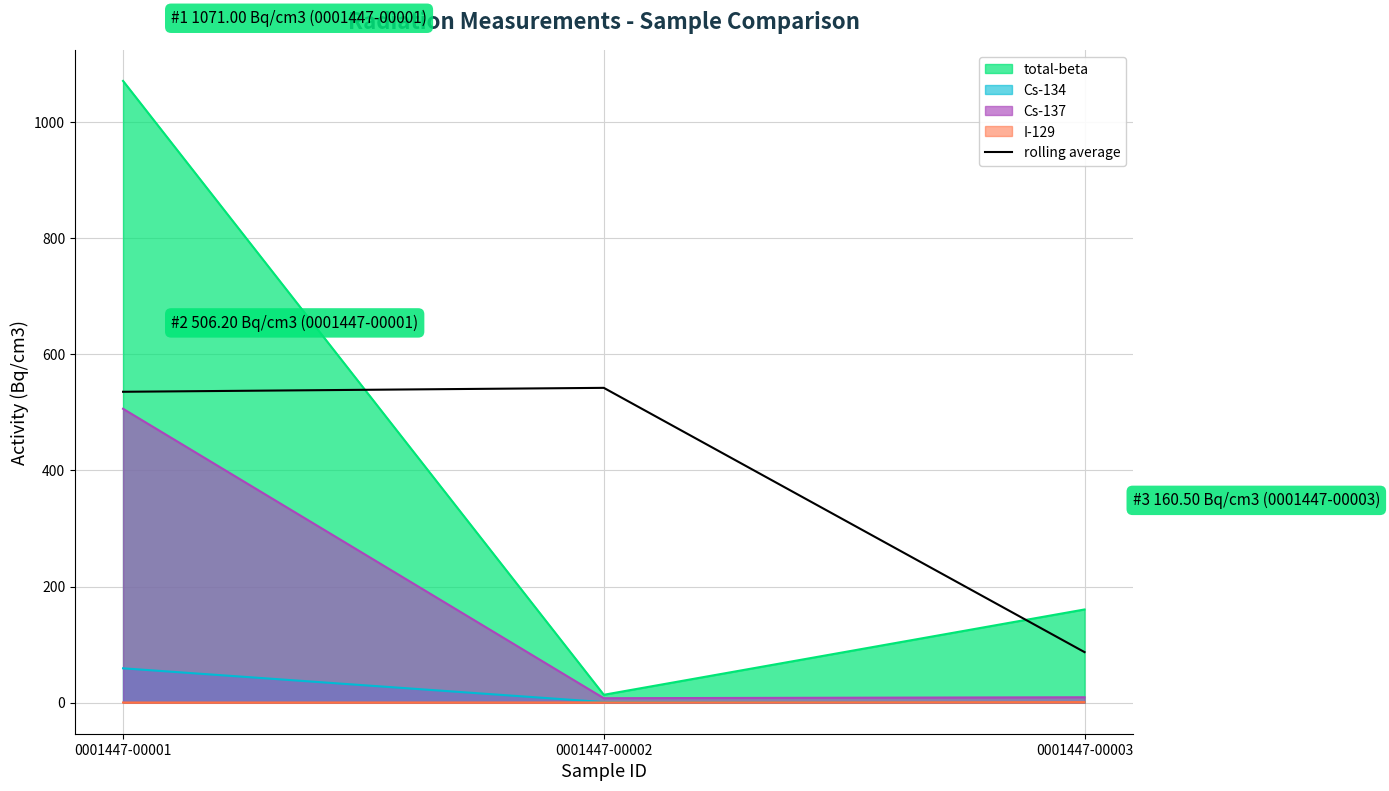

Approximately how many times larger is the value at 0001447-00003 compared to 0001447-00001?

0.2